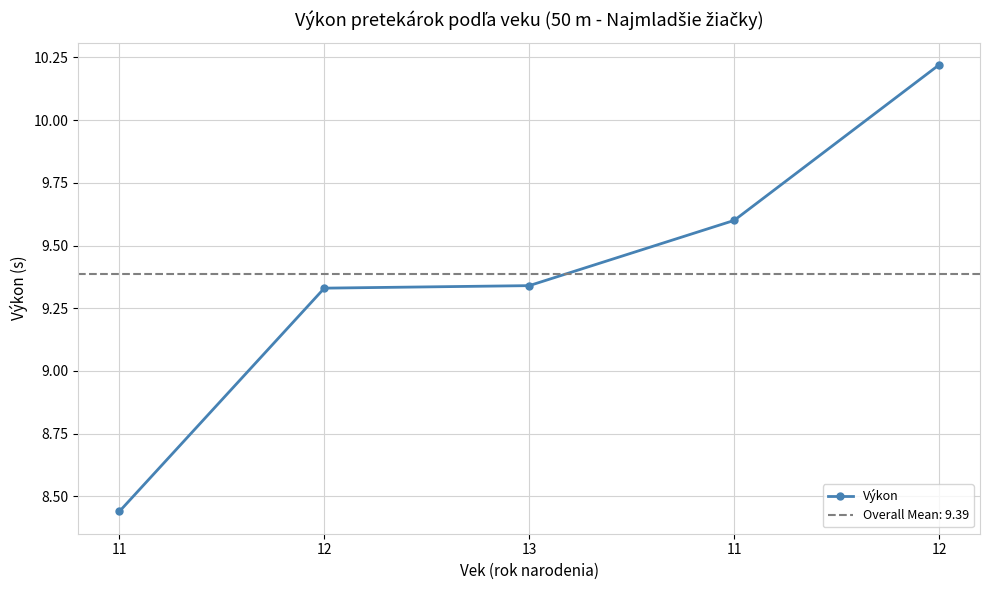

At which label is the value closest to 9?

12